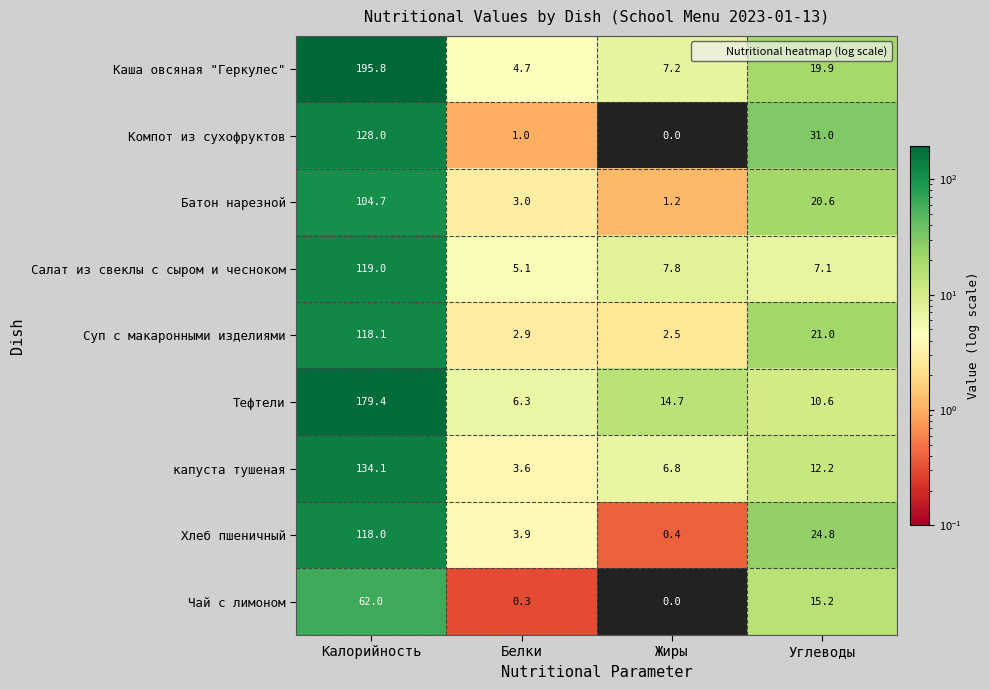

How many data points in Чай с лимоном are less than 15?

2